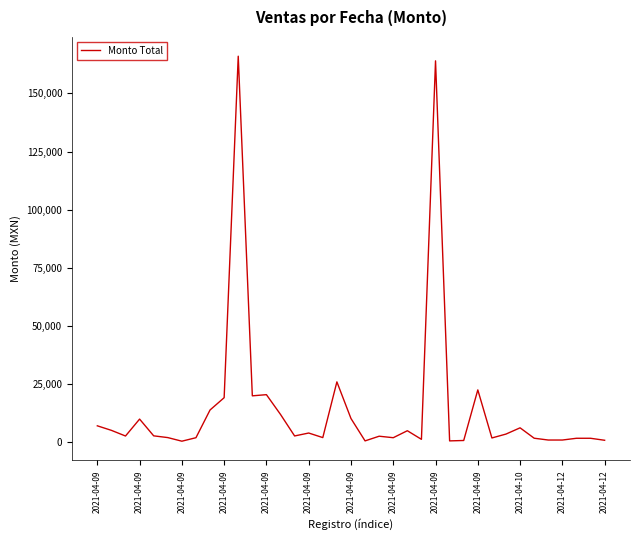

What is the maximum value shown in the chart?

166000